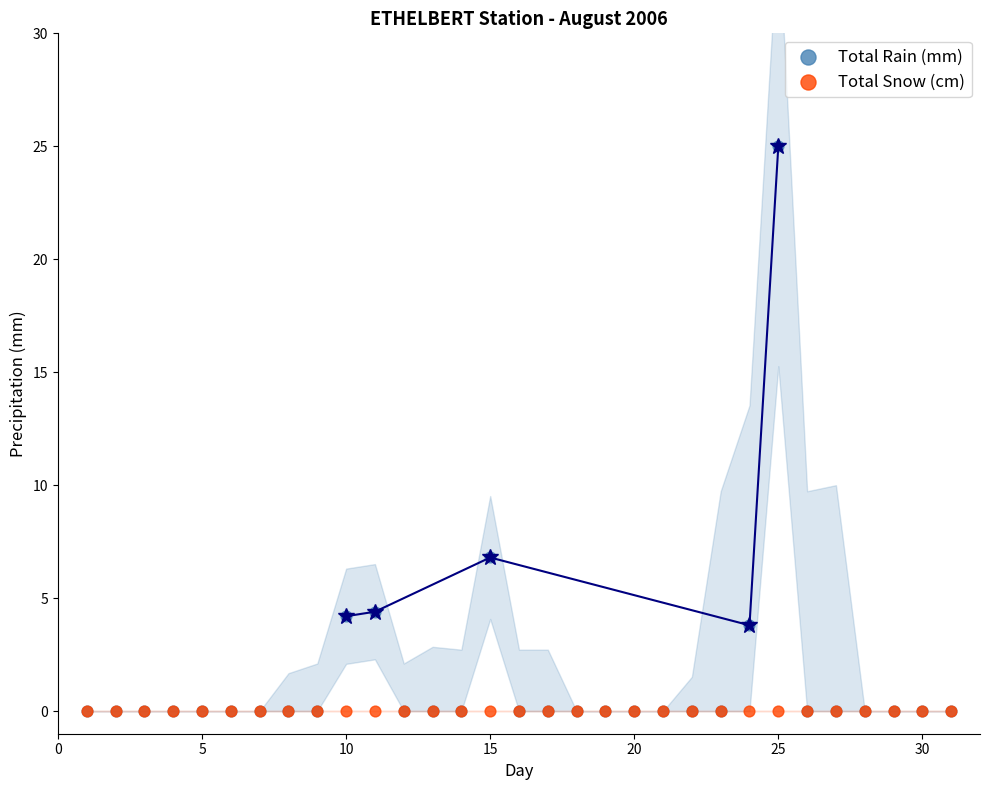

What are all the series names shown in the legend?

Total Rain (mm), Total Snow (cm)